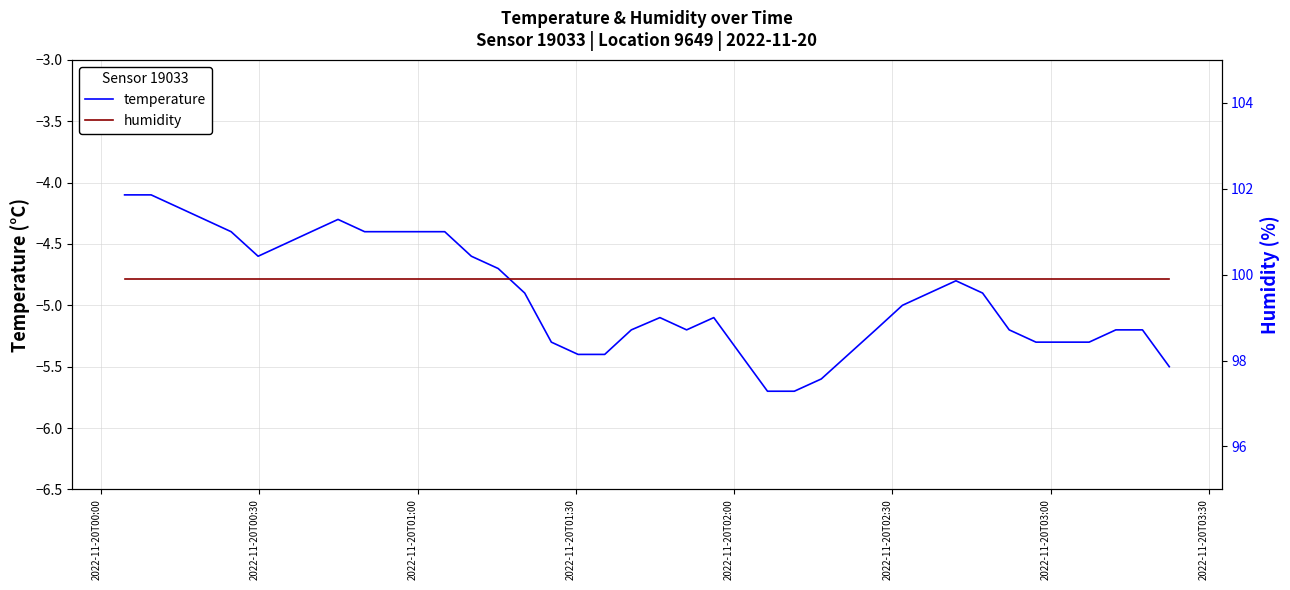

The value of humidity at 24 is 139.2. True or false?

False